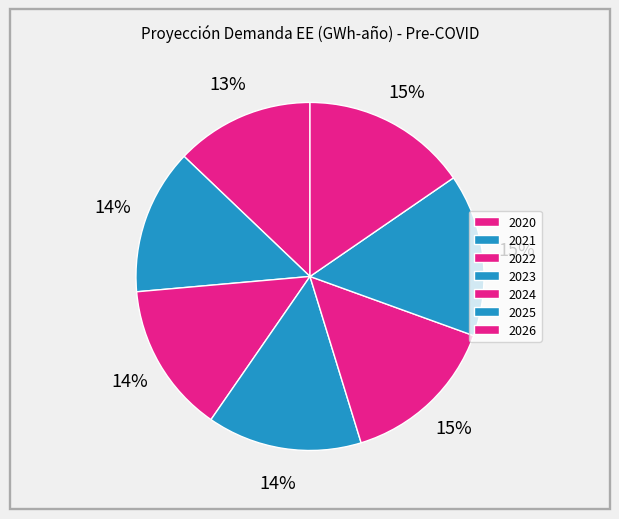

True or false: 2026 accounts for 15% of the total.

True